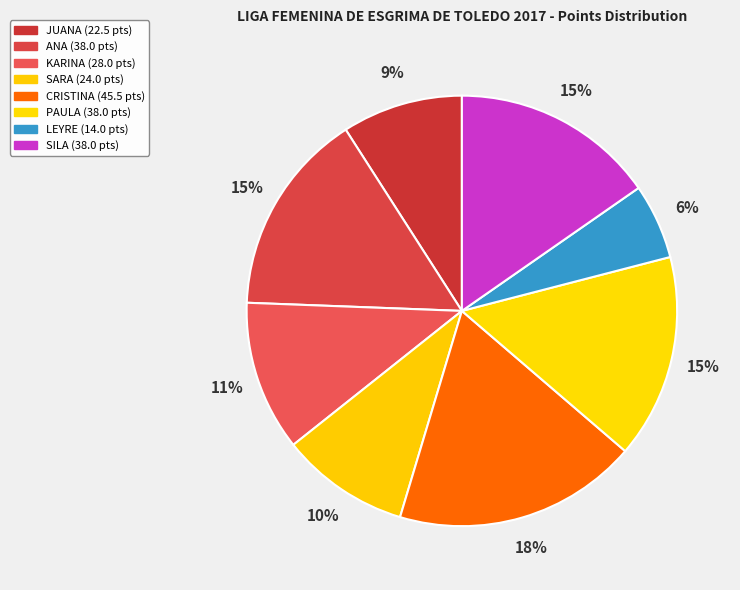

How many segments does this pie chart have?

8